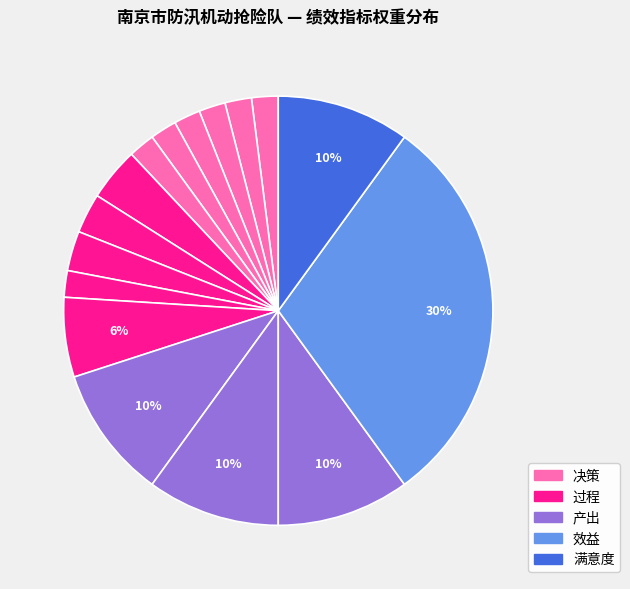

Count the number of slices in the pie.

16